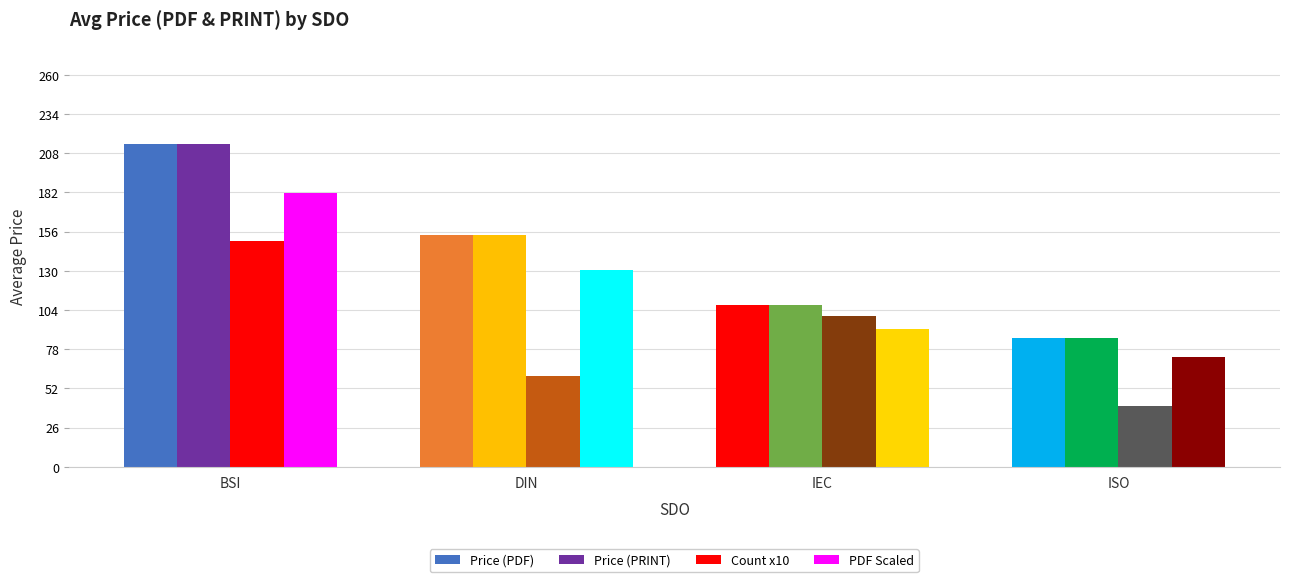

What is the value of the Count x10 bar at the 3rd from the left?

100.0